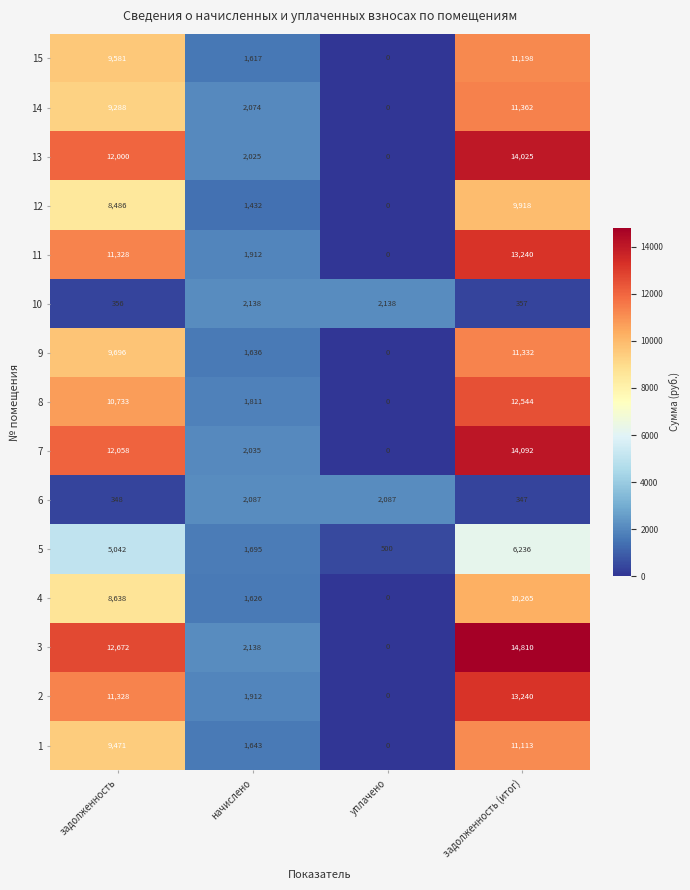

What is the difference between the second highest and second lowest values in the 1 series?

7828